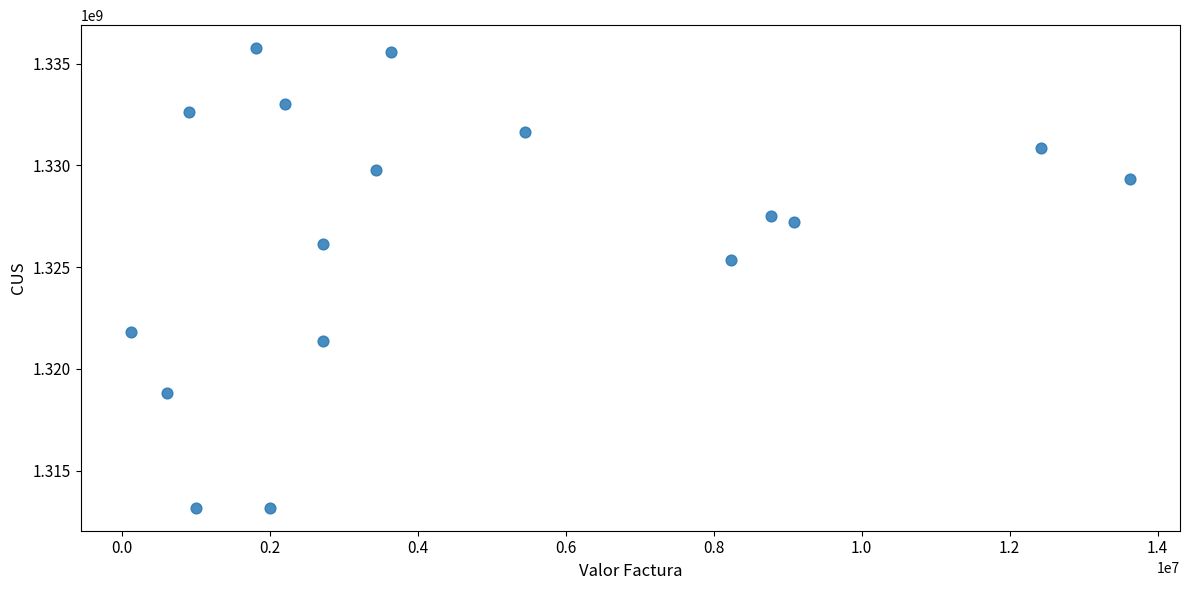

What is the range of Y values (max minus min)?

22582830